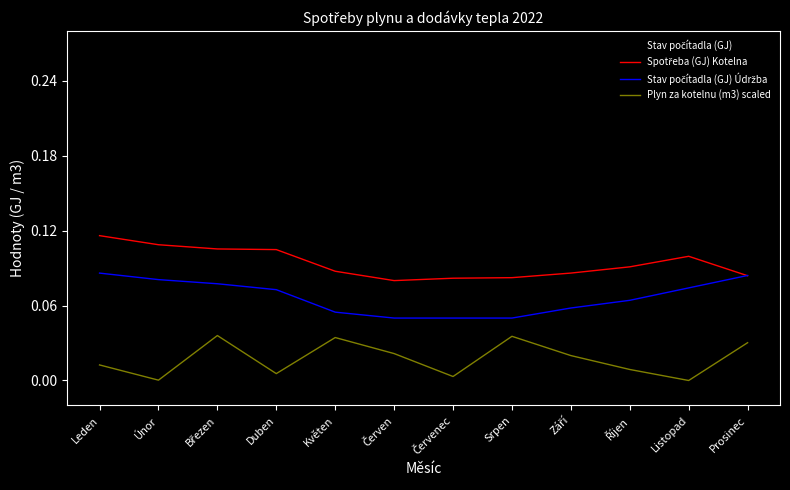

What is the total value across all series at Prosinec?

0.3